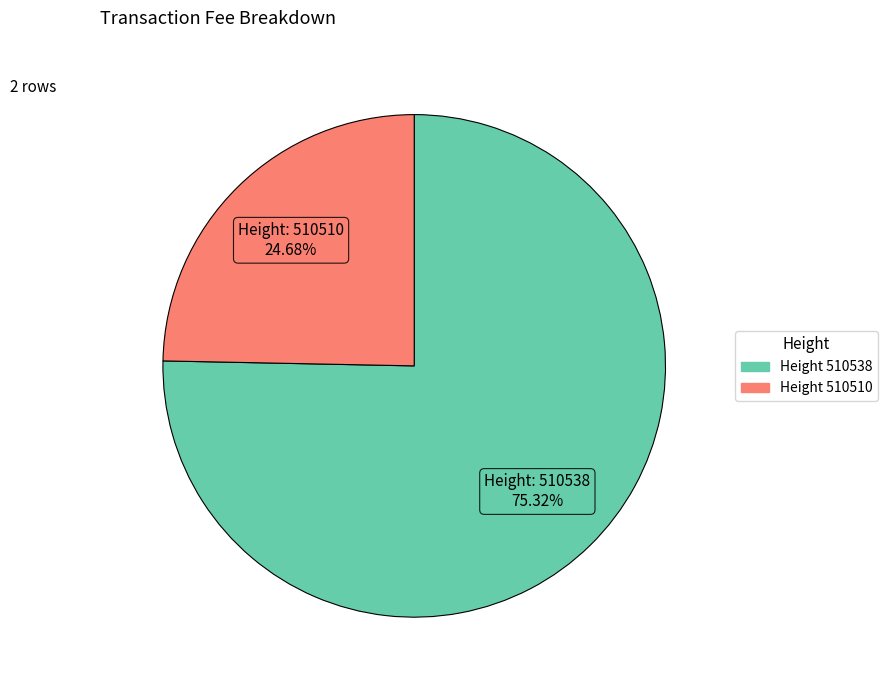

Is there any slice that represents more than half of the pie?

Yes